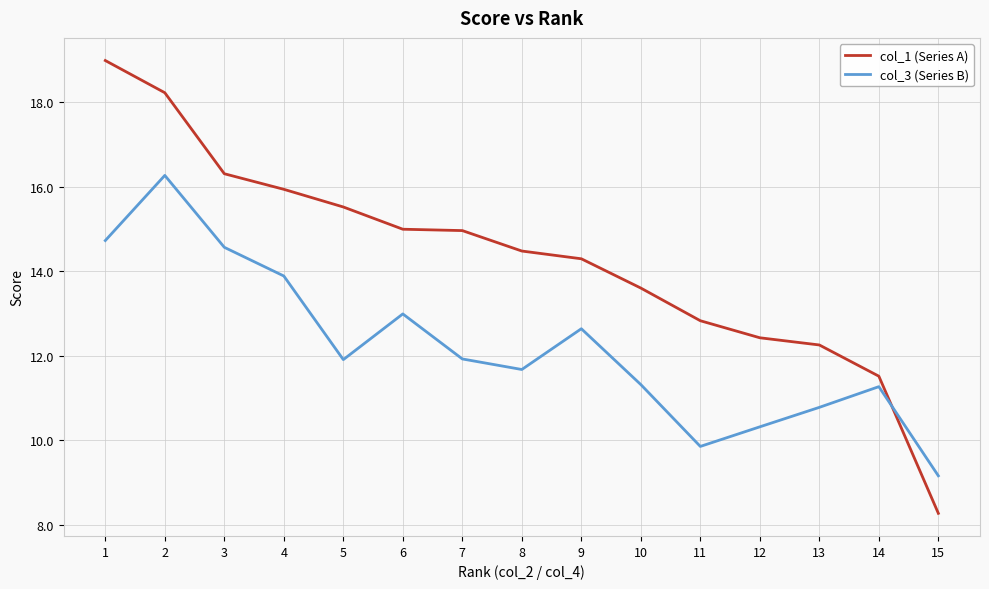

What is the difference between the highest and lowest values at 12?

2.1